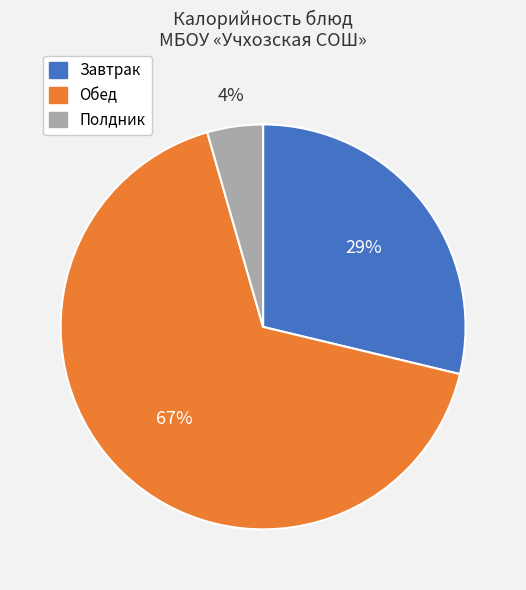

To the nearest percent, what is the average slice percentage?

33%